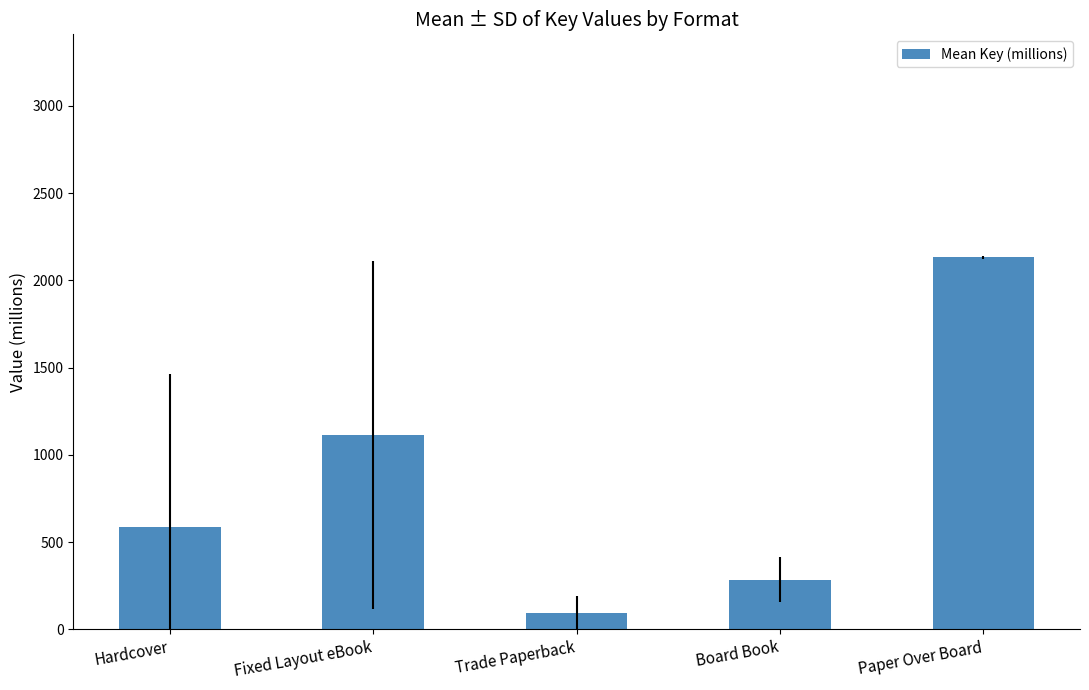

True or false: the data shows 2131.4 at Paper Over Board.

True